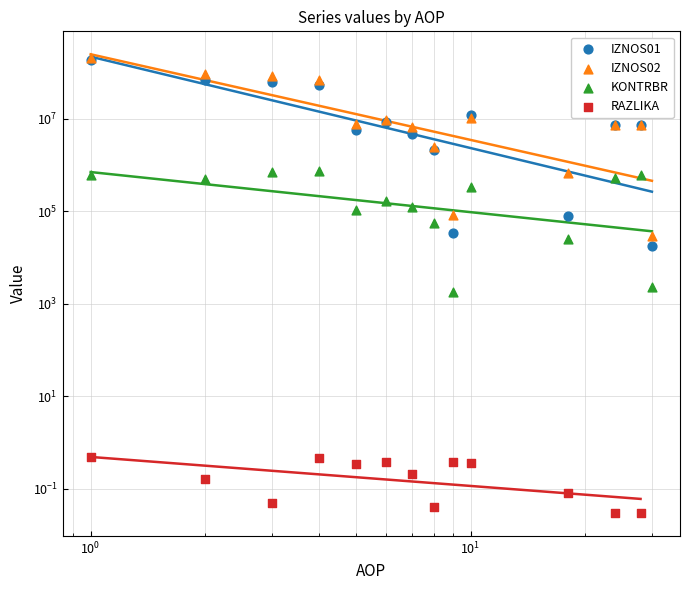

Which series reaches the maximum Y coordinate?

IZNOS02